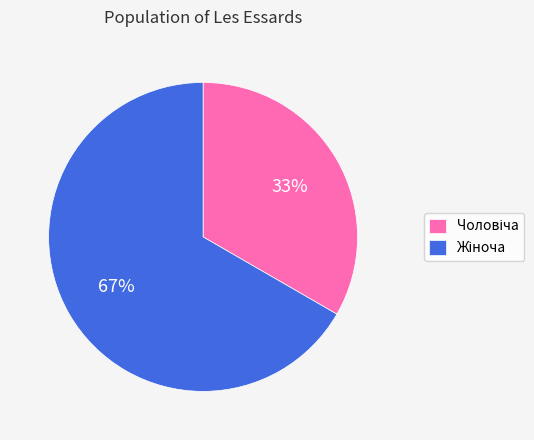

Is there any slice that represents more than half of the pie?

Yes